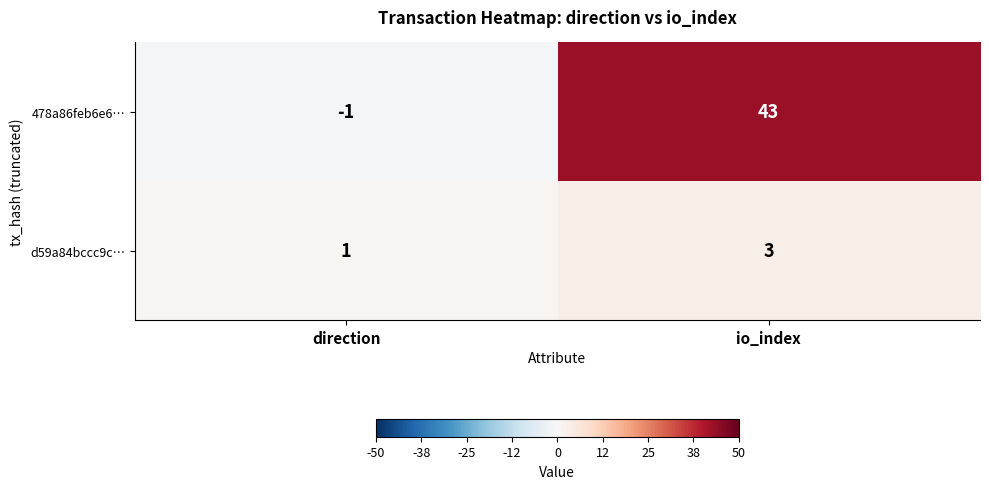

Which series has the largest total across all categories?

478a86feb6e6…